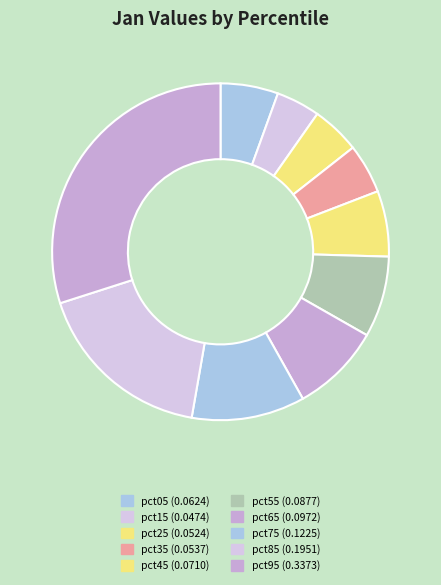

Which slice is the smallest?

pct15